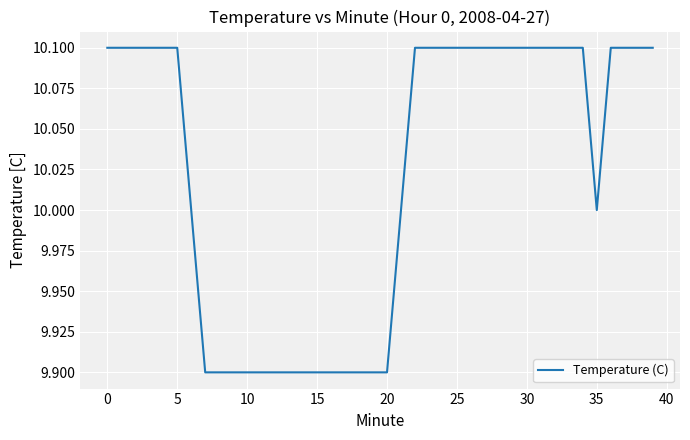

What is the maximum value shown in the chart?

10.1